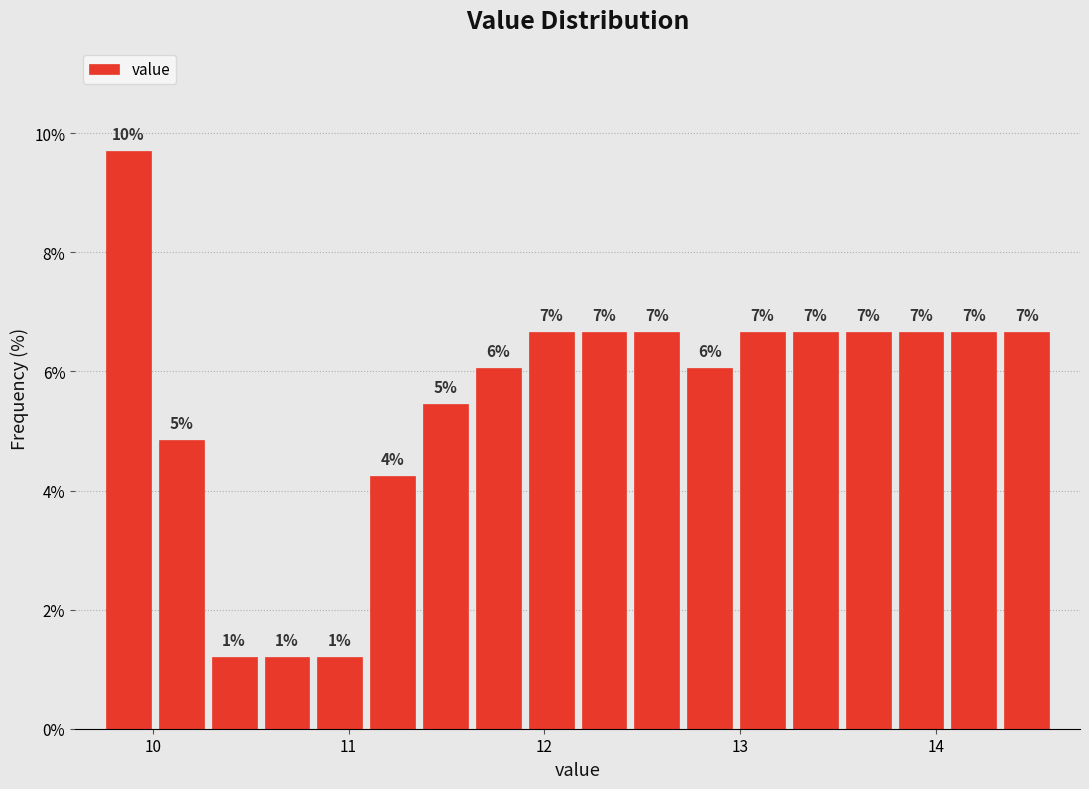

Around what value on the x-axis is the tallest bar? Give the approximate position of its centre, as read against the axis.

9.9